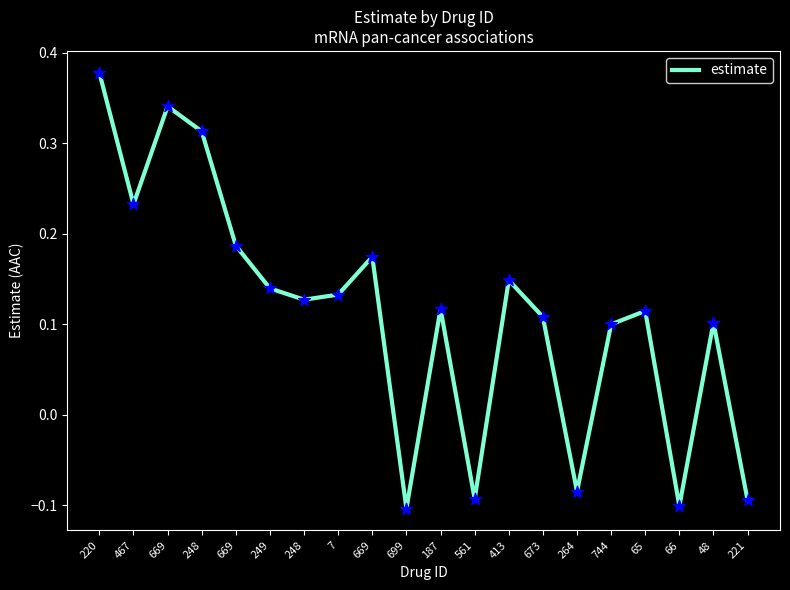

Which has a higher value, 48 or 744?

48